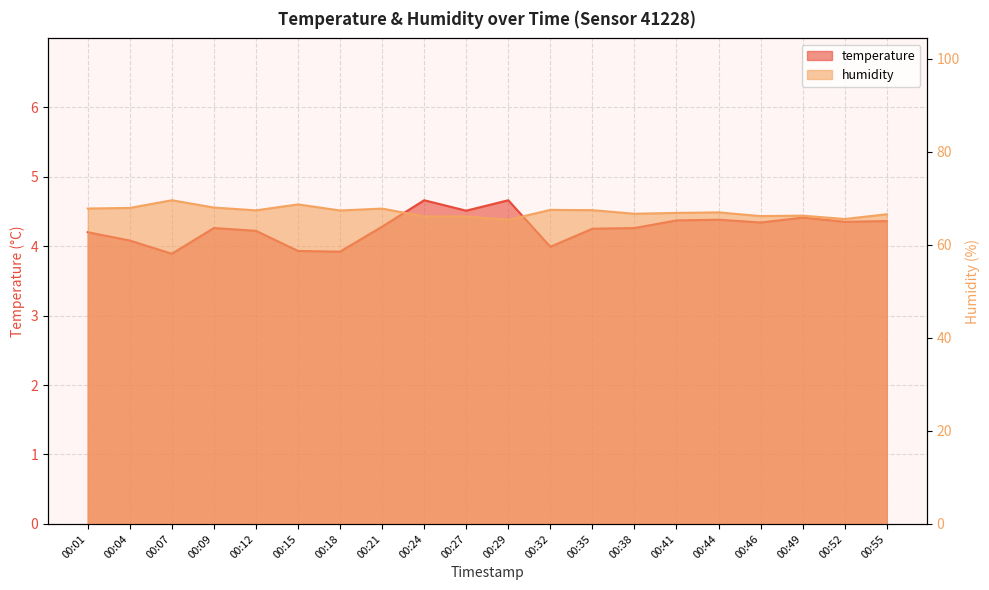

What is the greatest value displayed?

69.6